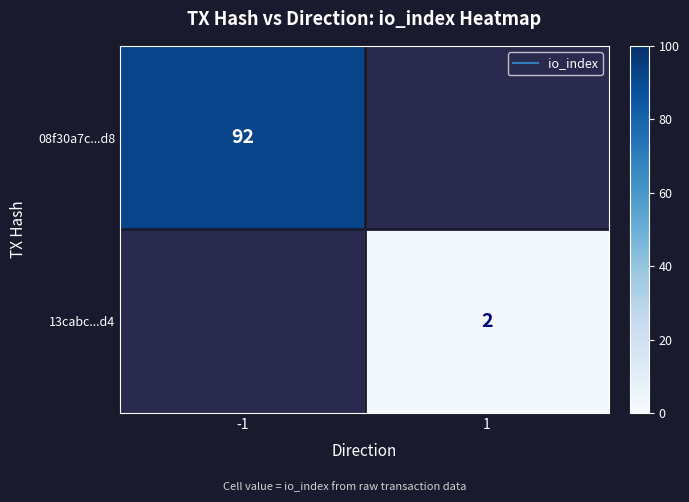

Rank the categories by 08f30a7c...d8 value from lowest to highest.

-1, 1